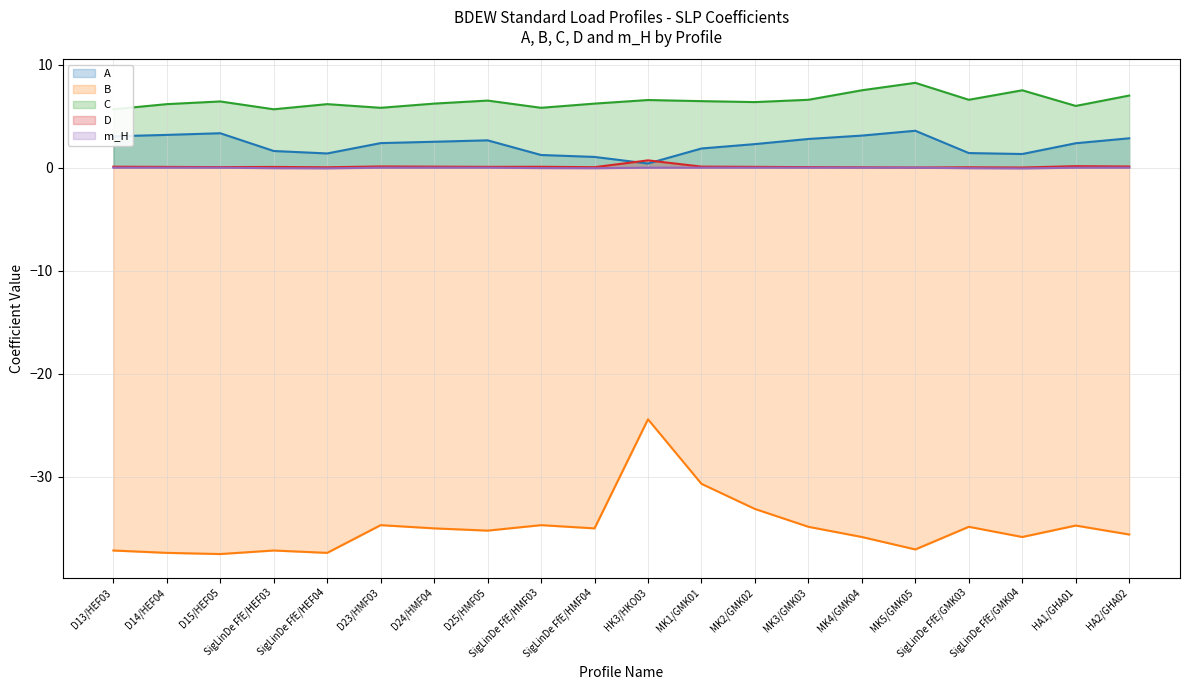

How many values in the A series exceed 2?

12